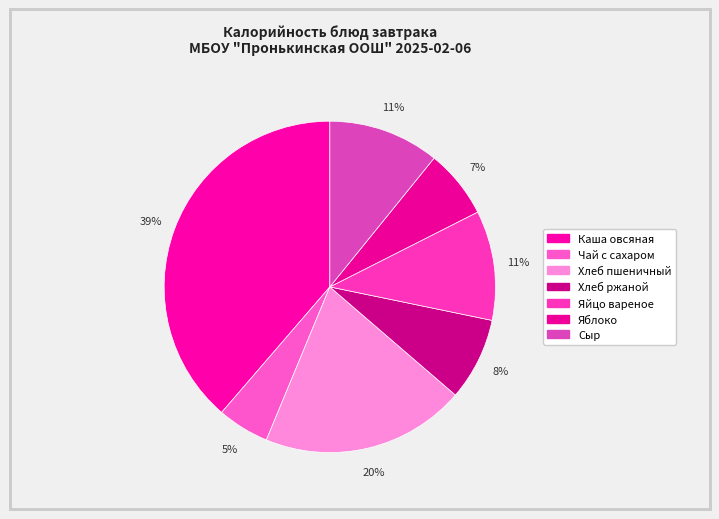

What percentage is the Яблоко slice, to the nearest percent?

7%